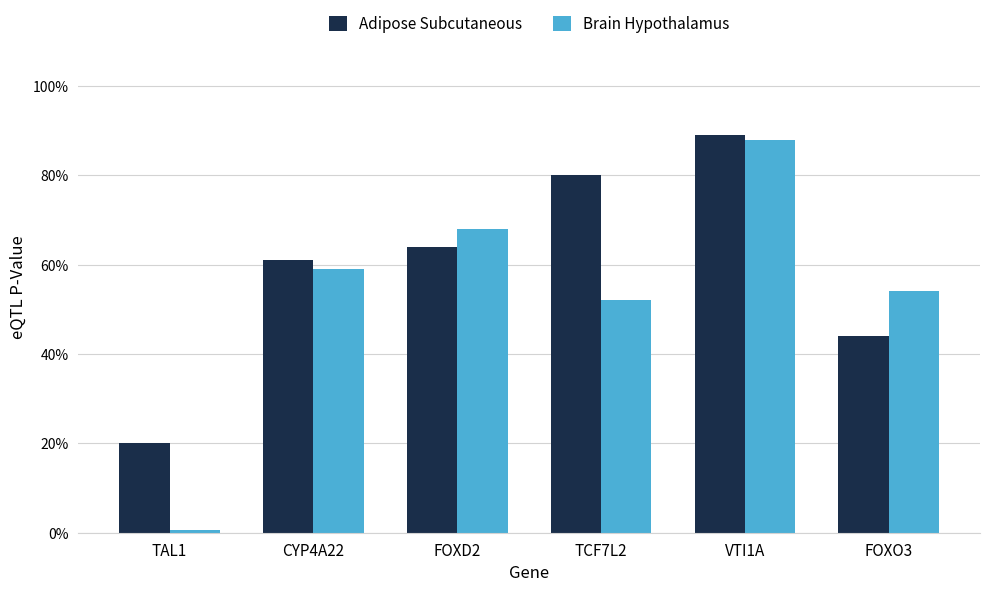

Are the bars horizontal?

No